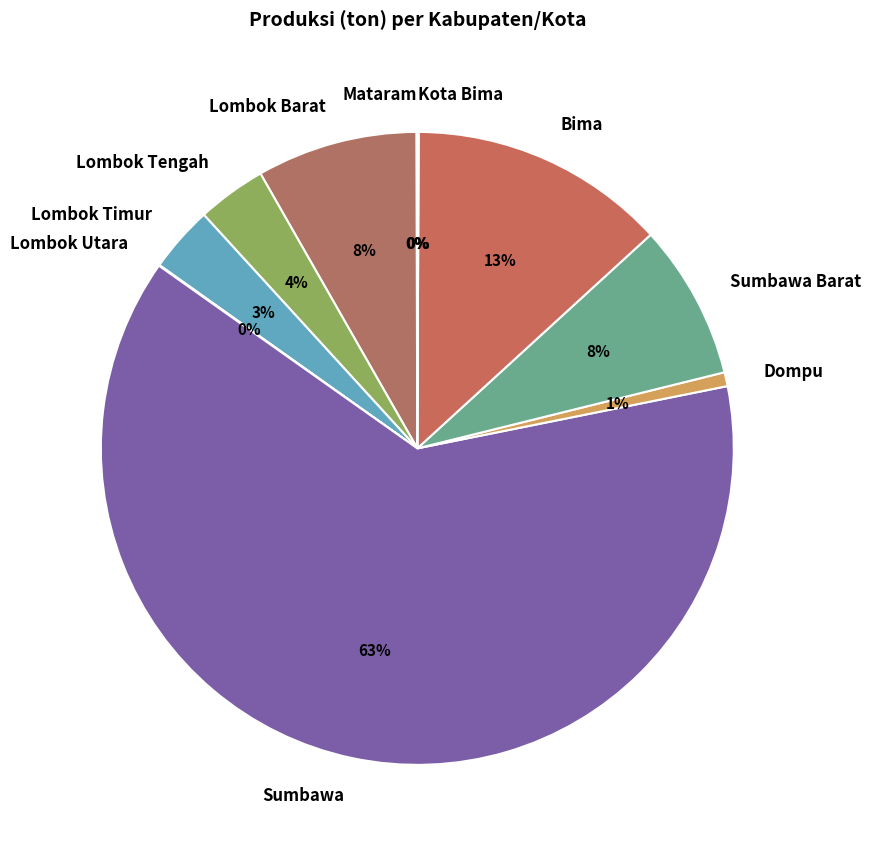

Which slice is the largest?

Sumbawa